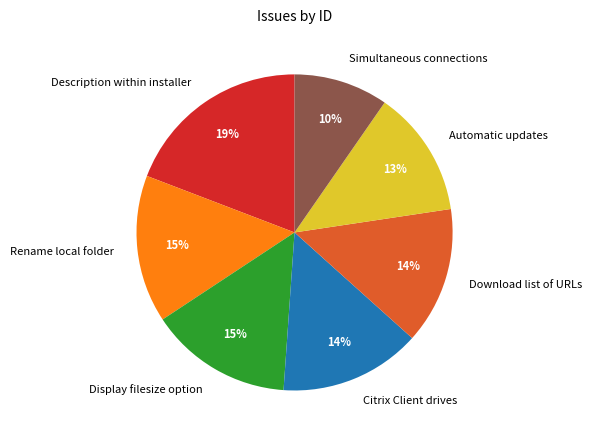

What percentage is the Citrix Client drives slice, to the nearest percent?

14%